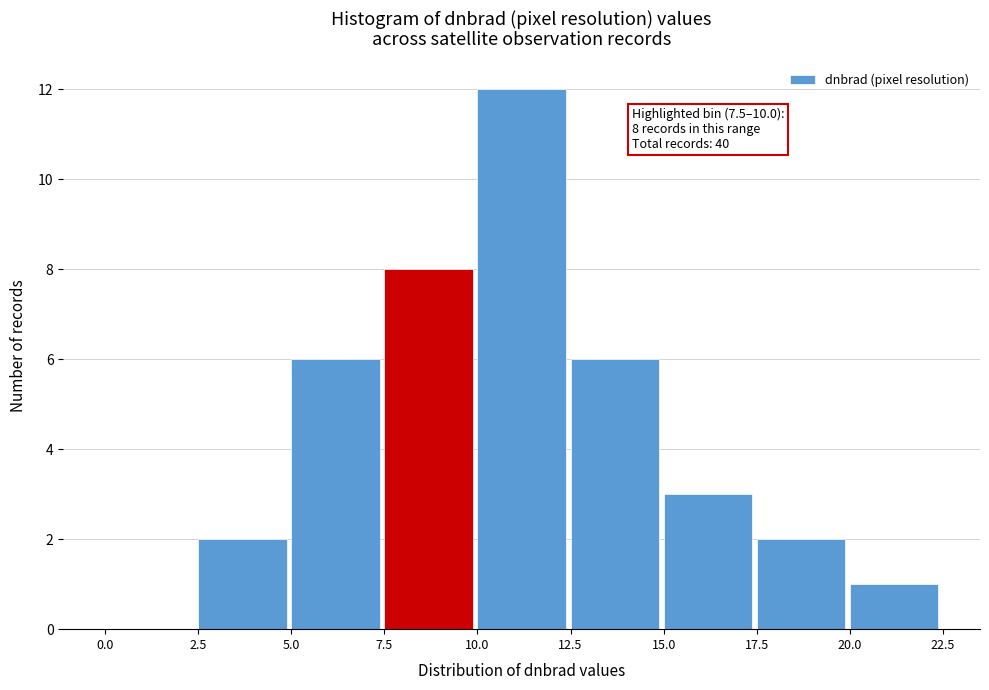

Over which range of the x-axis is the bar tallest?

10.0 to 12.5